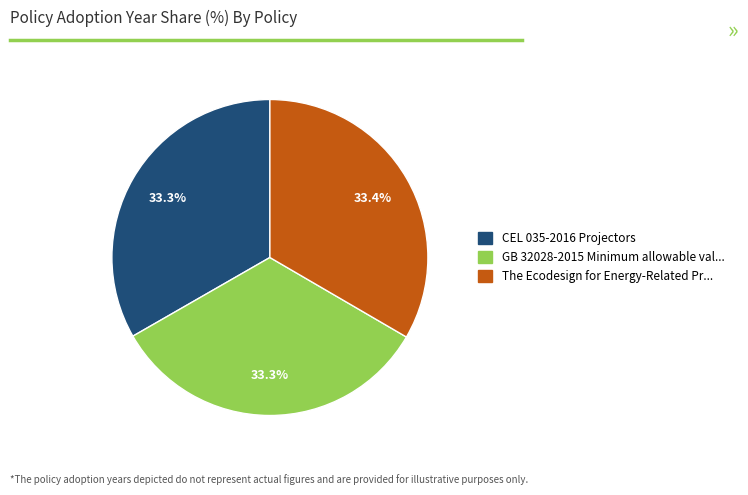

Is there a majority slice in this chart?

No